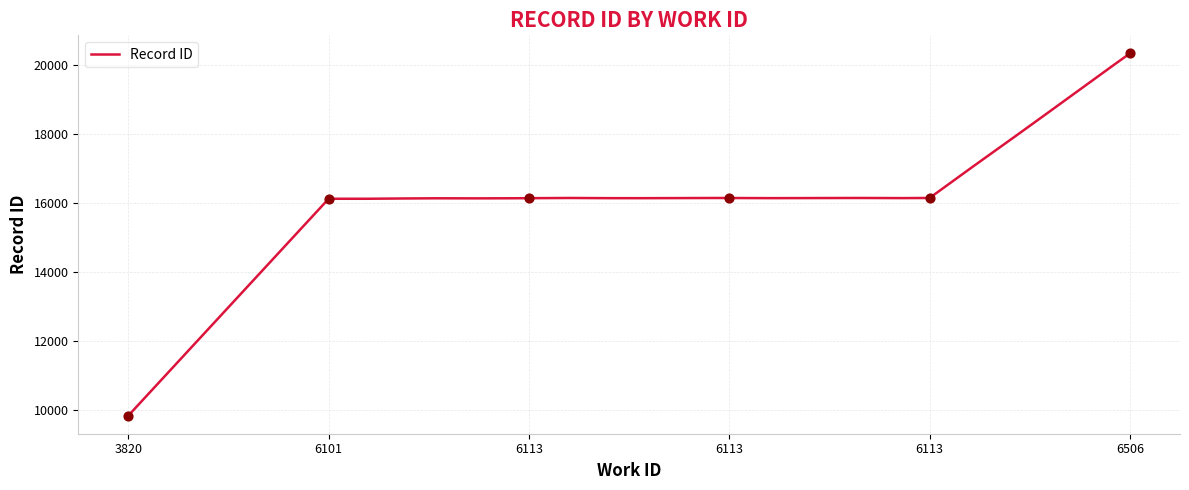

What is the change in value from 6101 to 6113?

+21